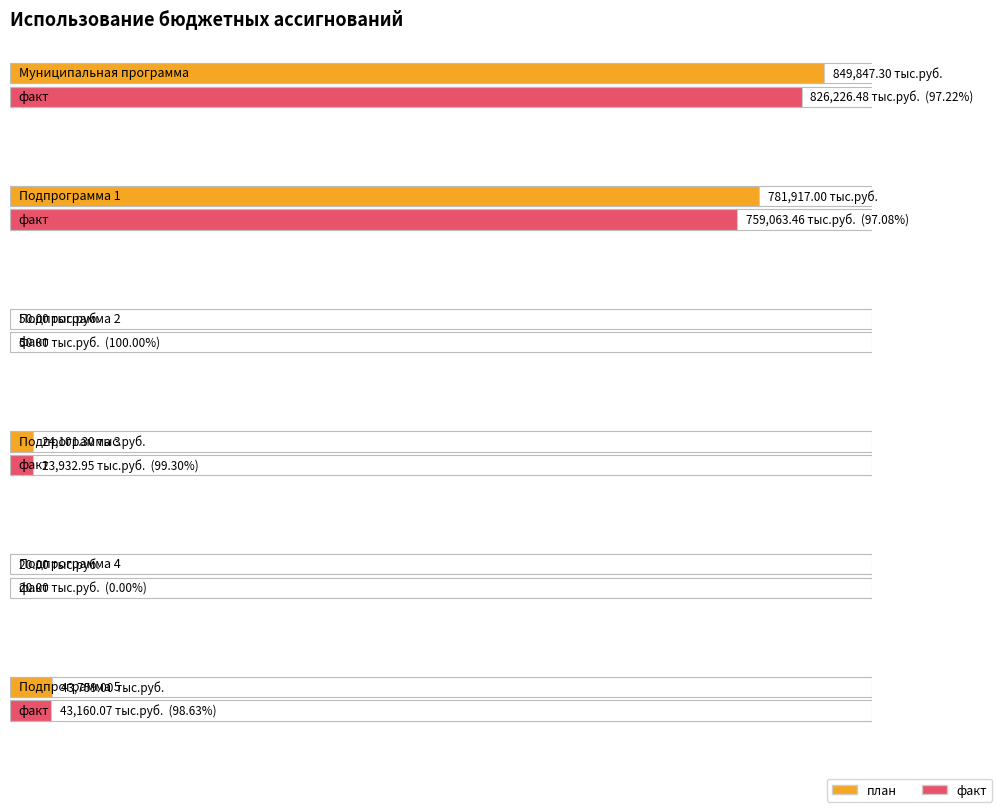

How many bars are there in each group?

2